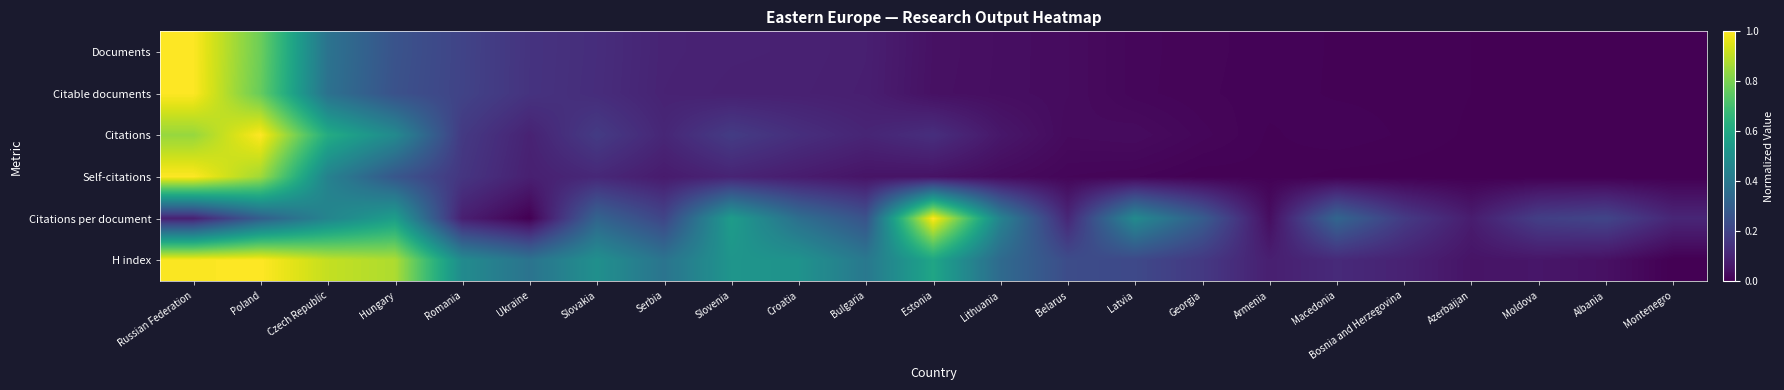

At how many categories does at least one series exceed 0?

23